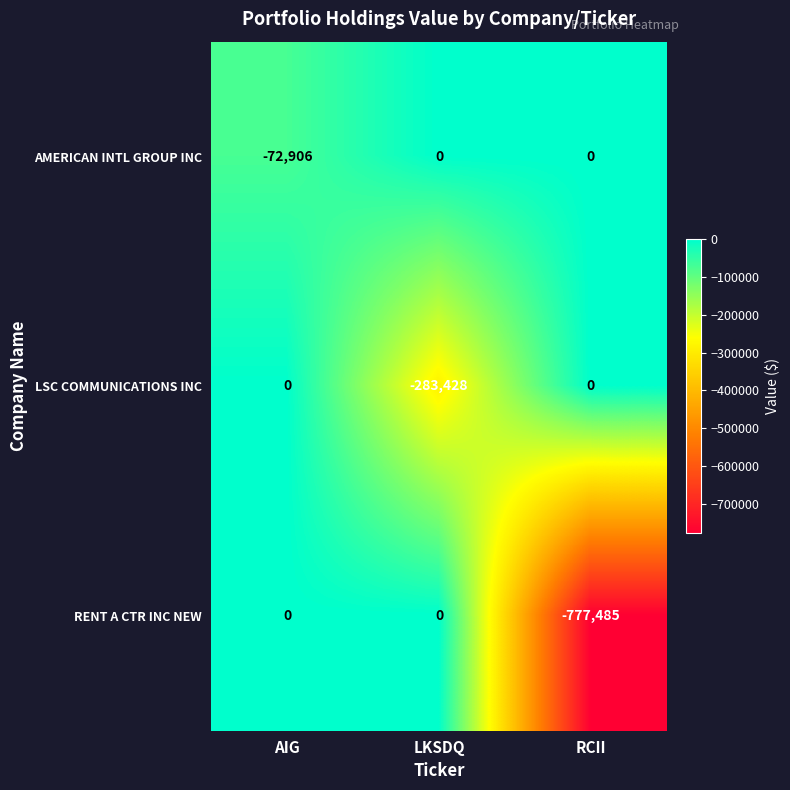

Which series changed the most between AIG and LKSDQ?

LSC COMMUNICATIONS INC